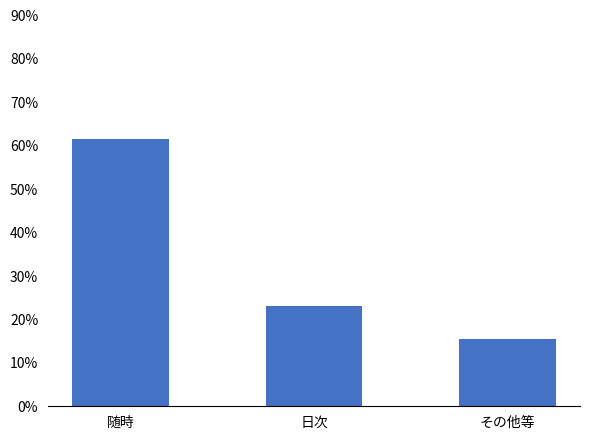

Does the chart contain any negative values?

No